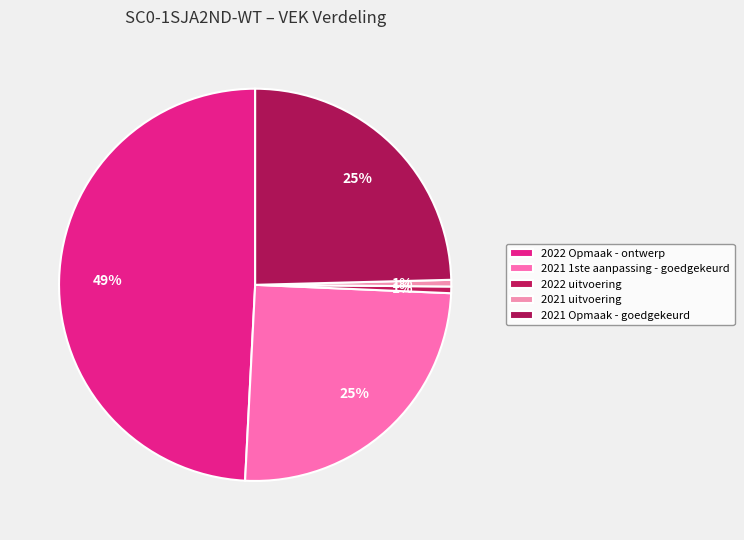

True or false: 2022 uitvoering accounts for 1% of the total.

True